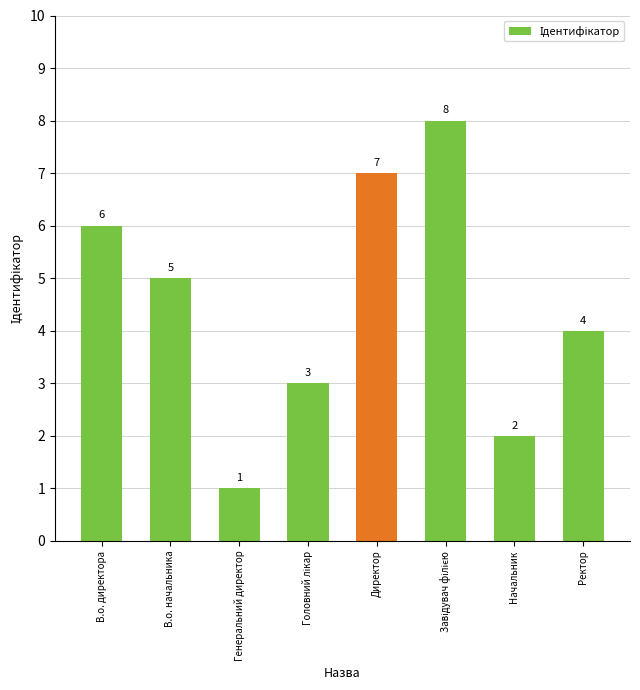

Does the chart contain any negative values?

No